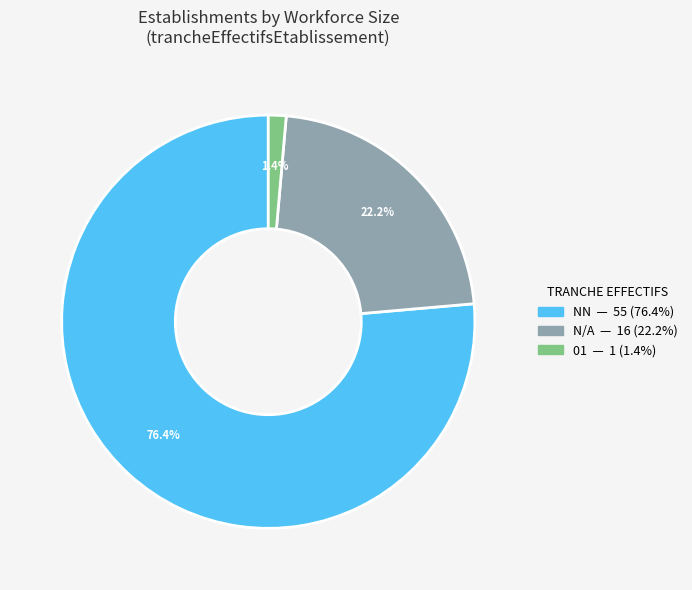

Is there a majority slice in this chart?

Yes